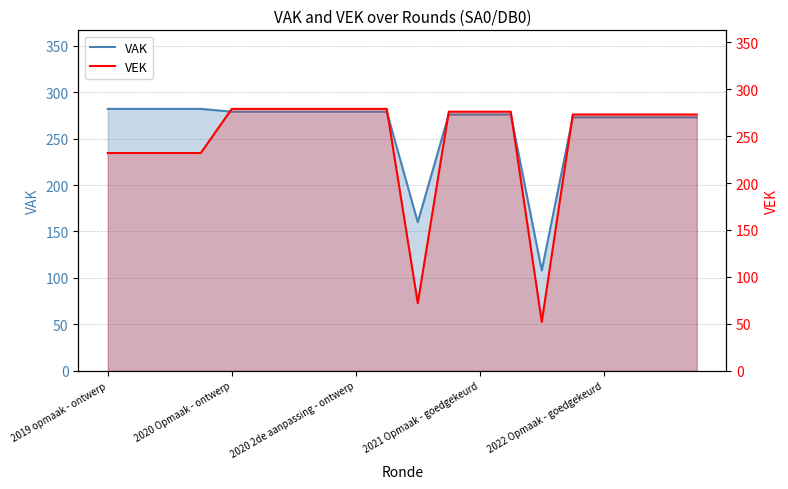

How many distinct data groups are displayed?

2